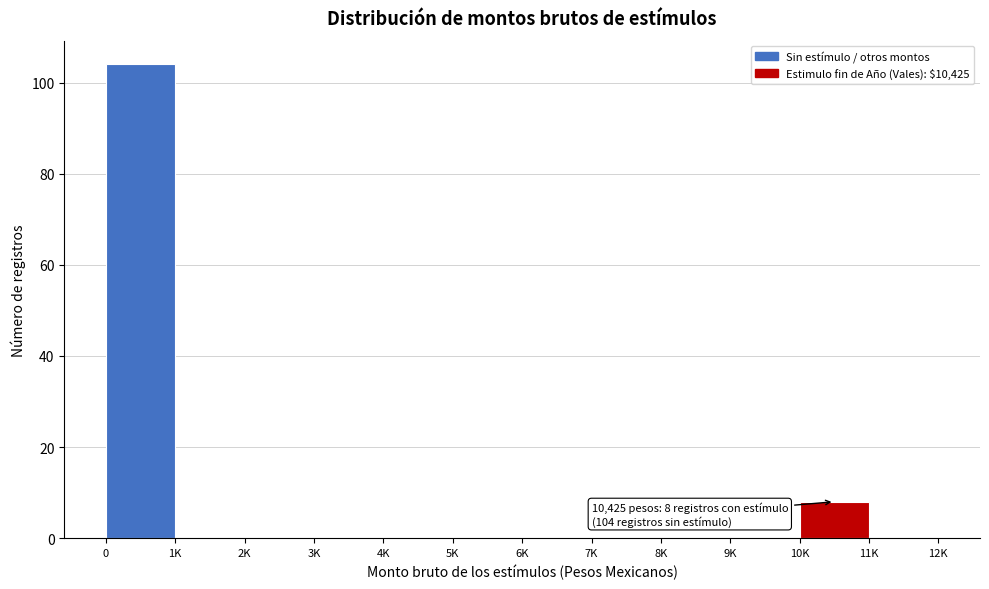

Reading left to right, transcribe all the data shown in this chart.

0=104	1K=0	2K=0	3K=0	4K=0	5K=0	6K=0	7K=0	8K=0	9K=0	10K=8	11K=0